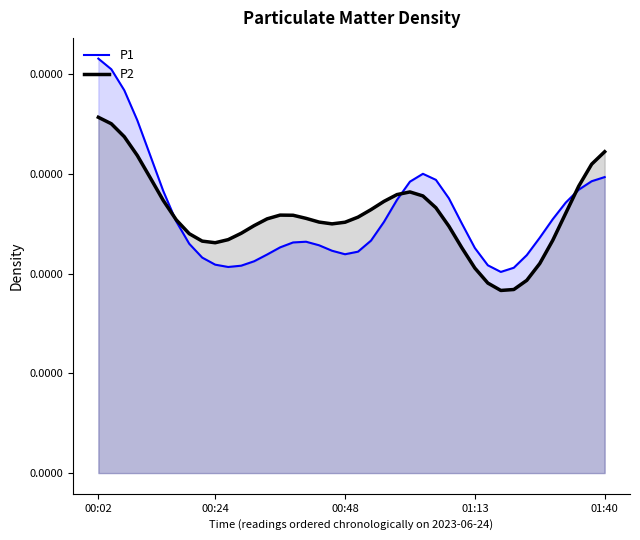

Where do P1 and P2 first cross each other?

5 and 6